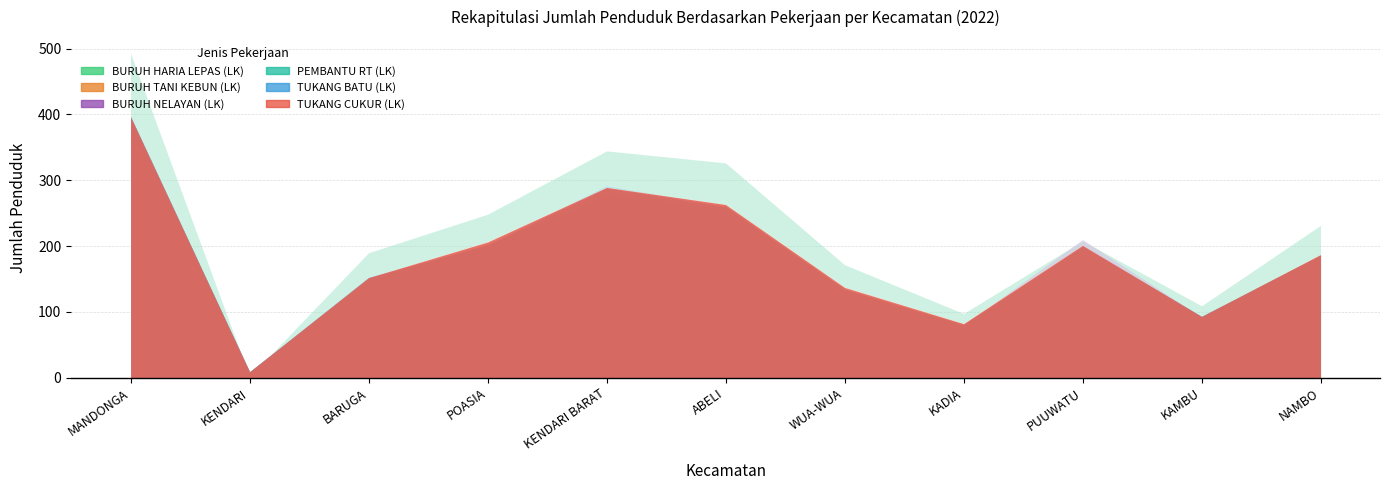

At which category does BURUH TANI KEBUN (LK) reach its first local valley?

BARUGA